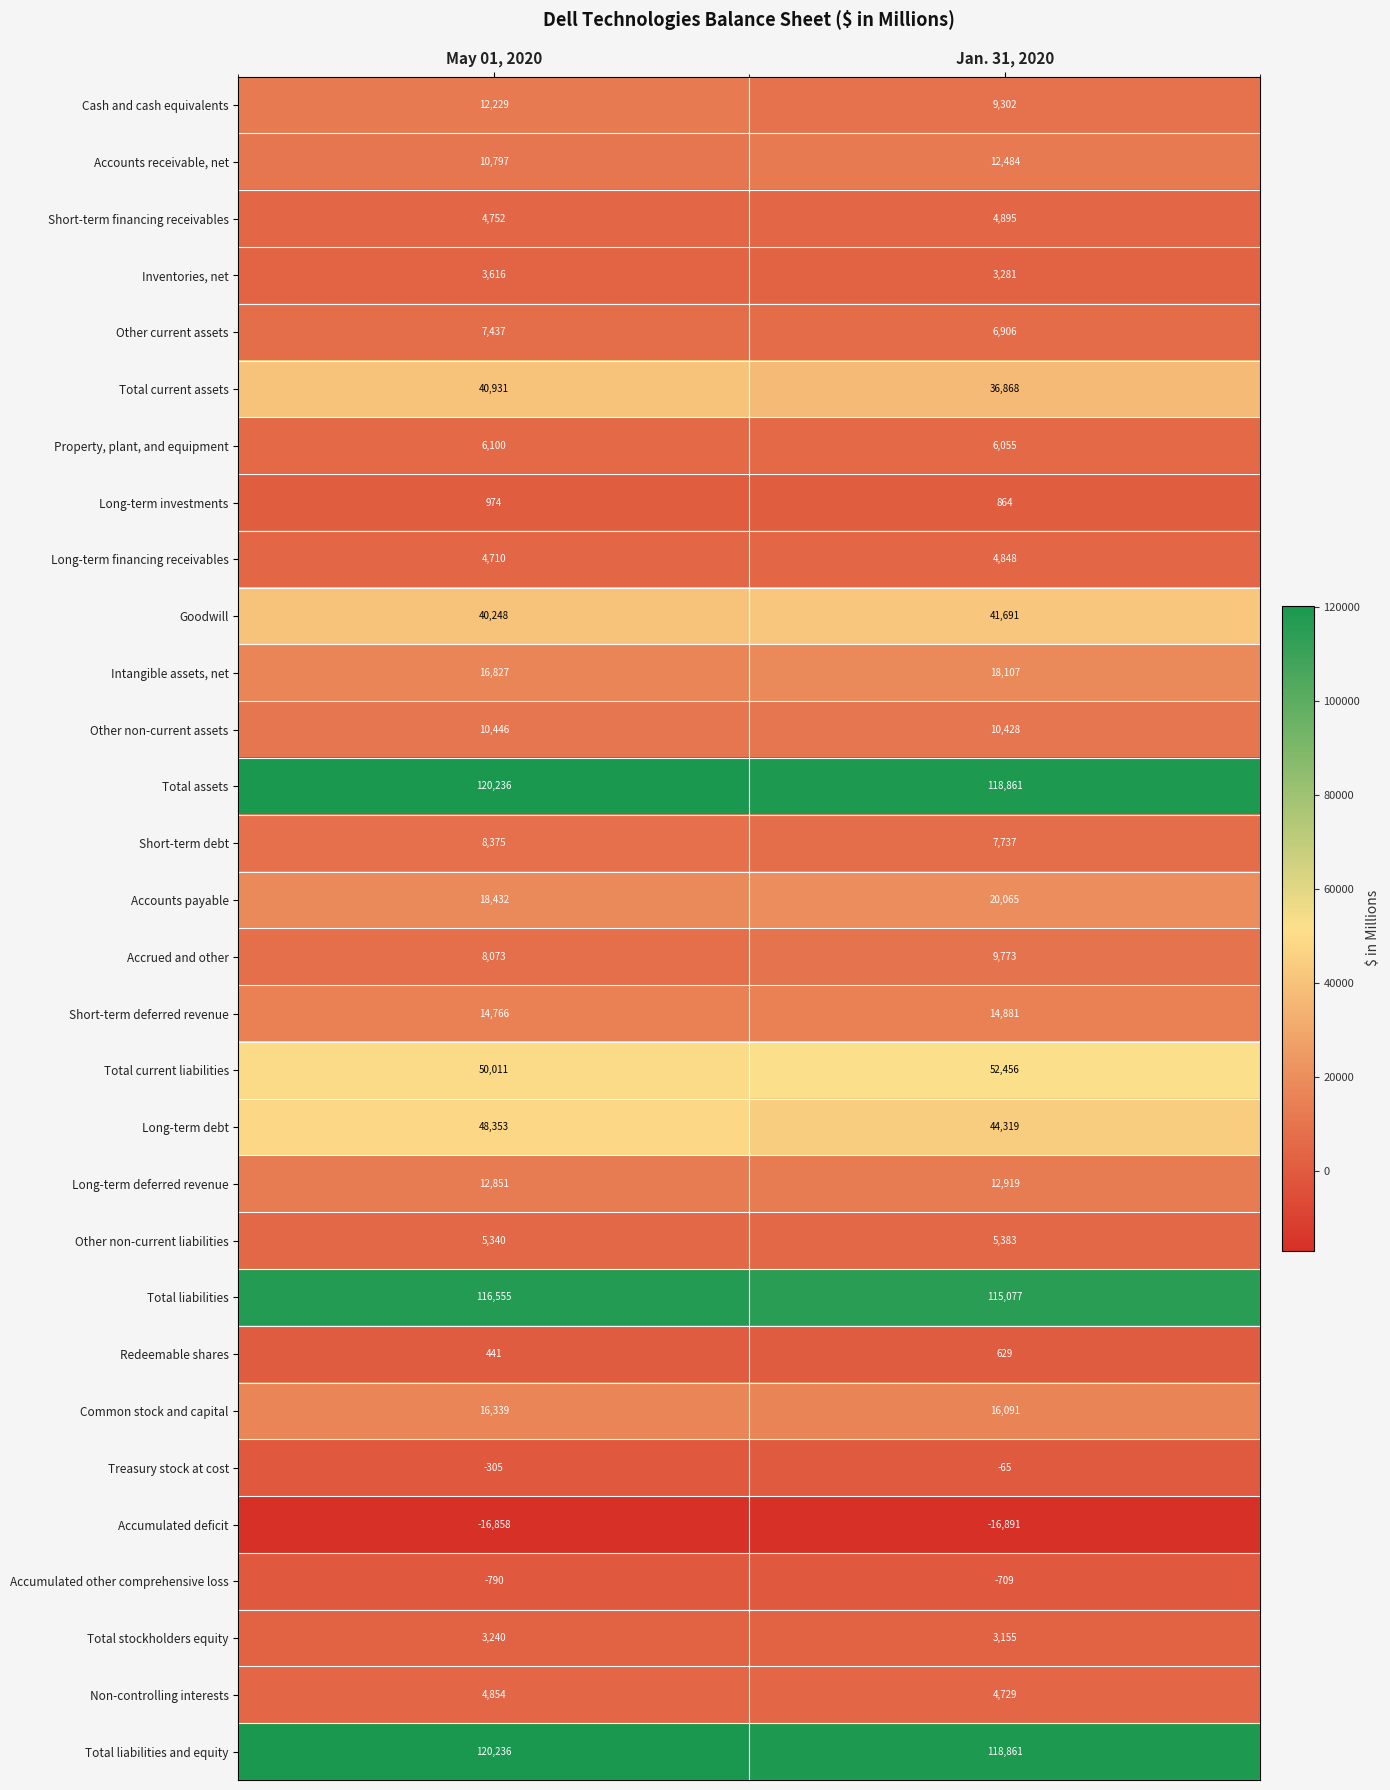

What is the difference between the highest and lowest values at May 01, 2020?

137094